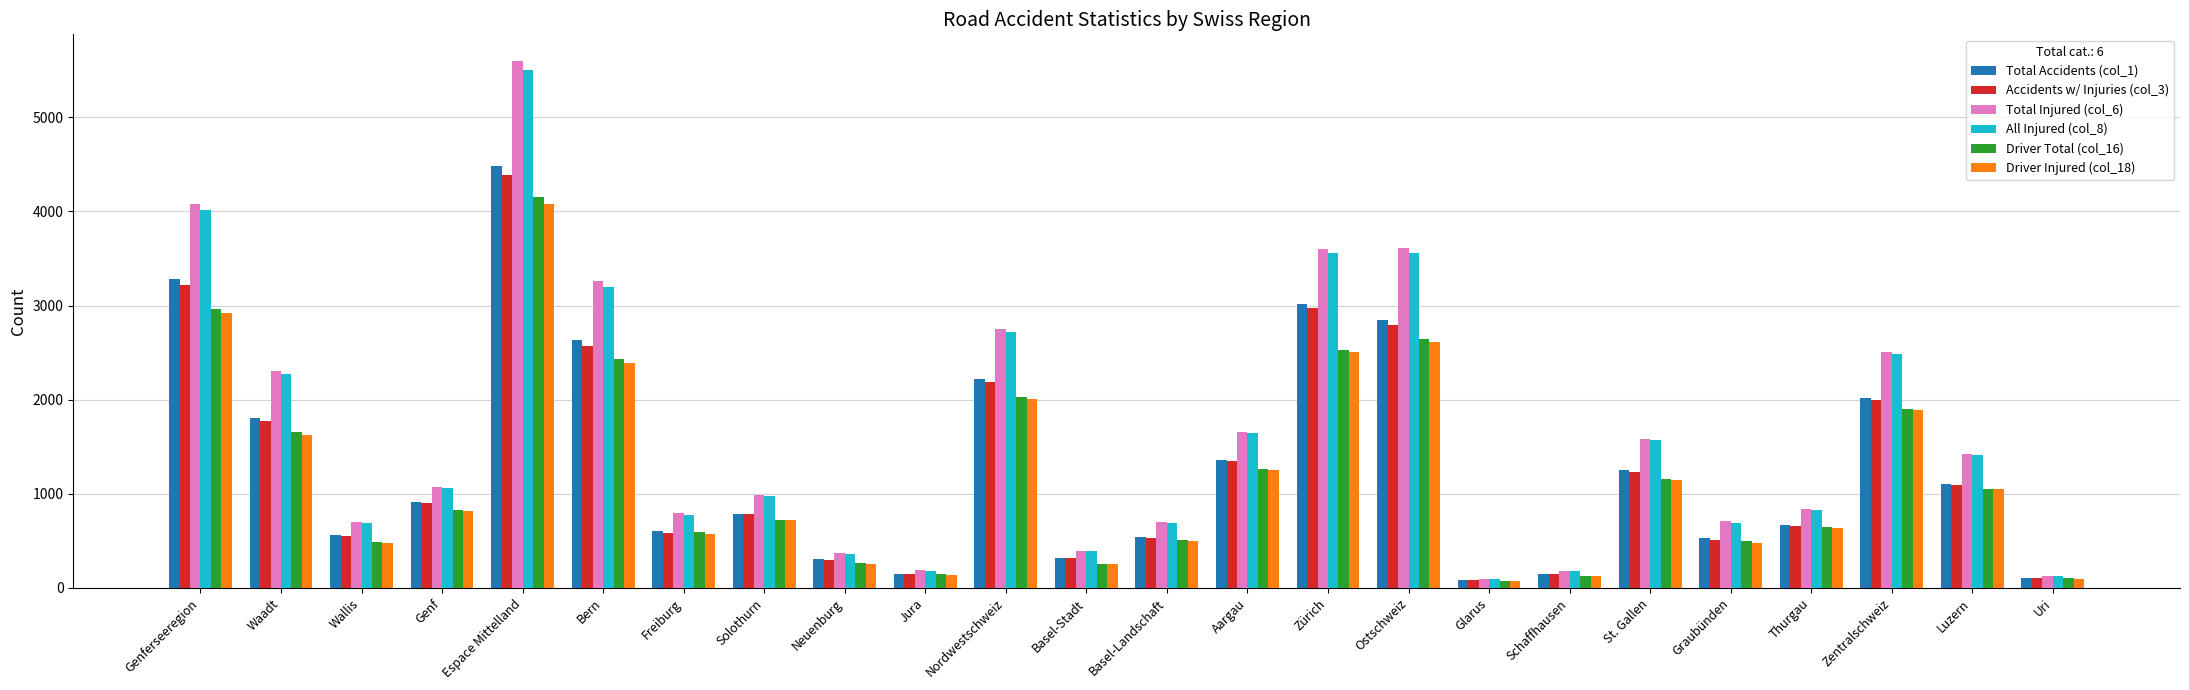

At how many categories does at least one series exceed 1375?

11